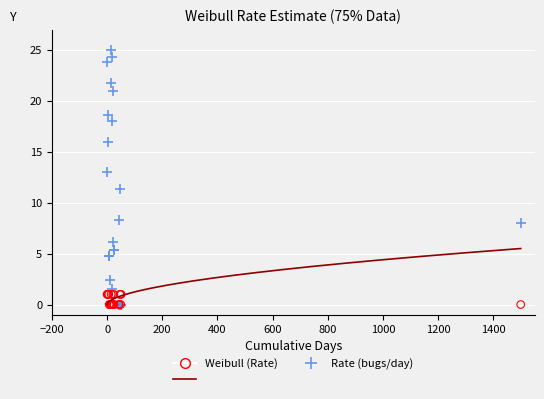

Across all series, what Y value is closest to 12?

11.4